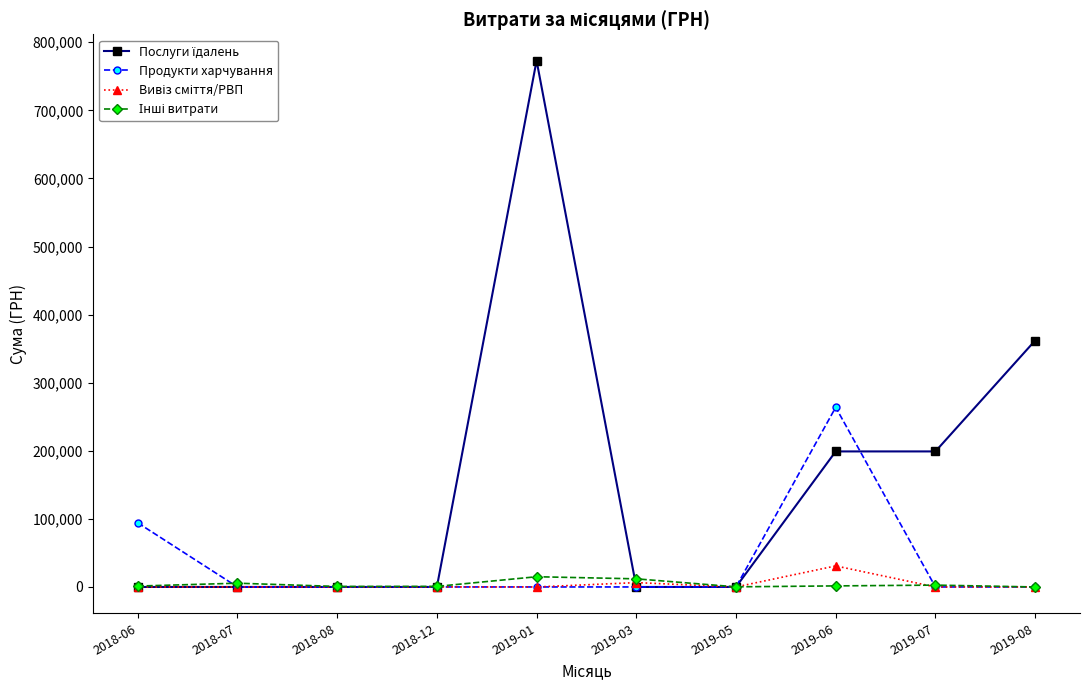

At which category is the sum across all series the highest?

2019-01